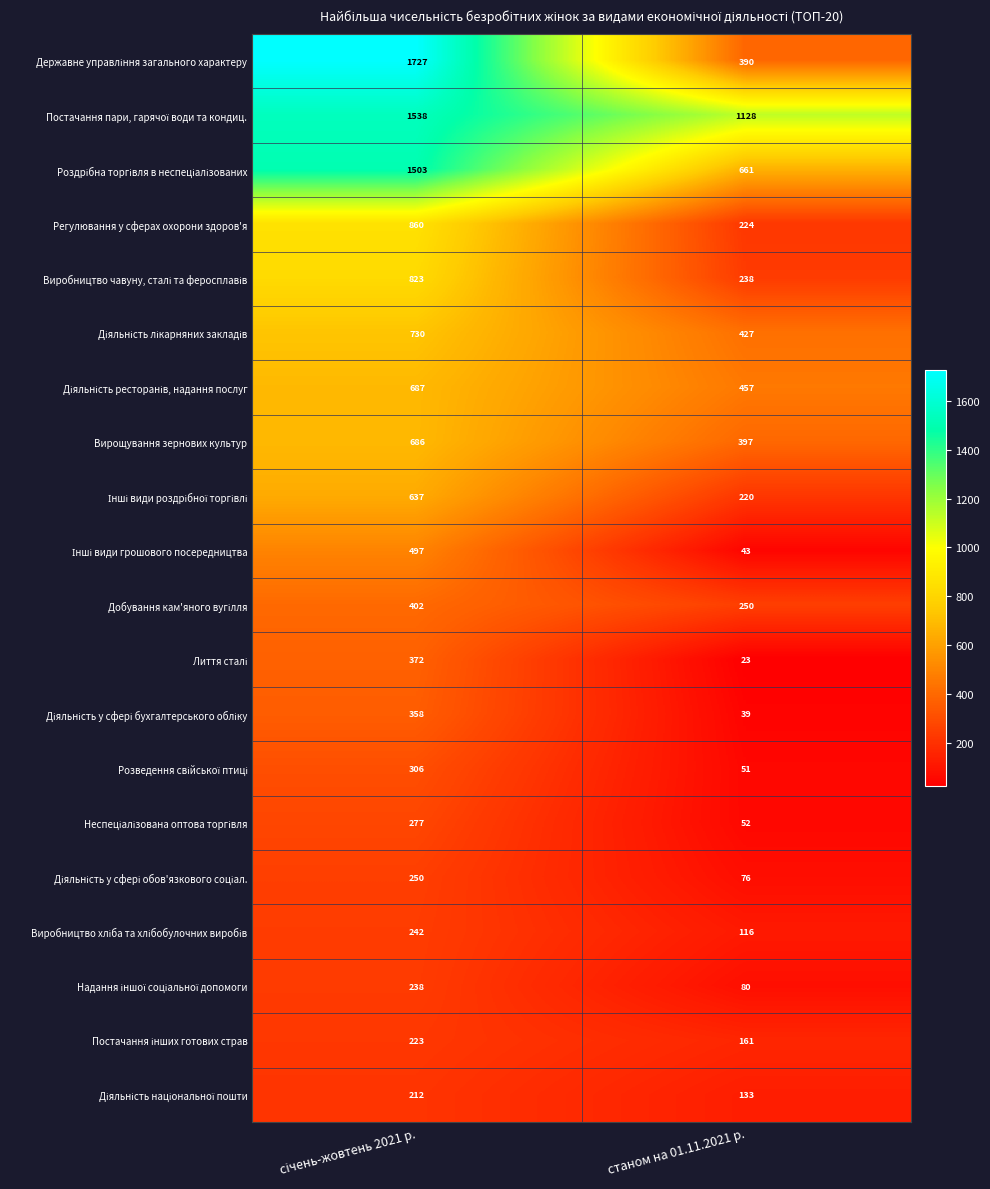

What is the difference between the highest and lowest values at станом на 01.11.2021 р.?

1105